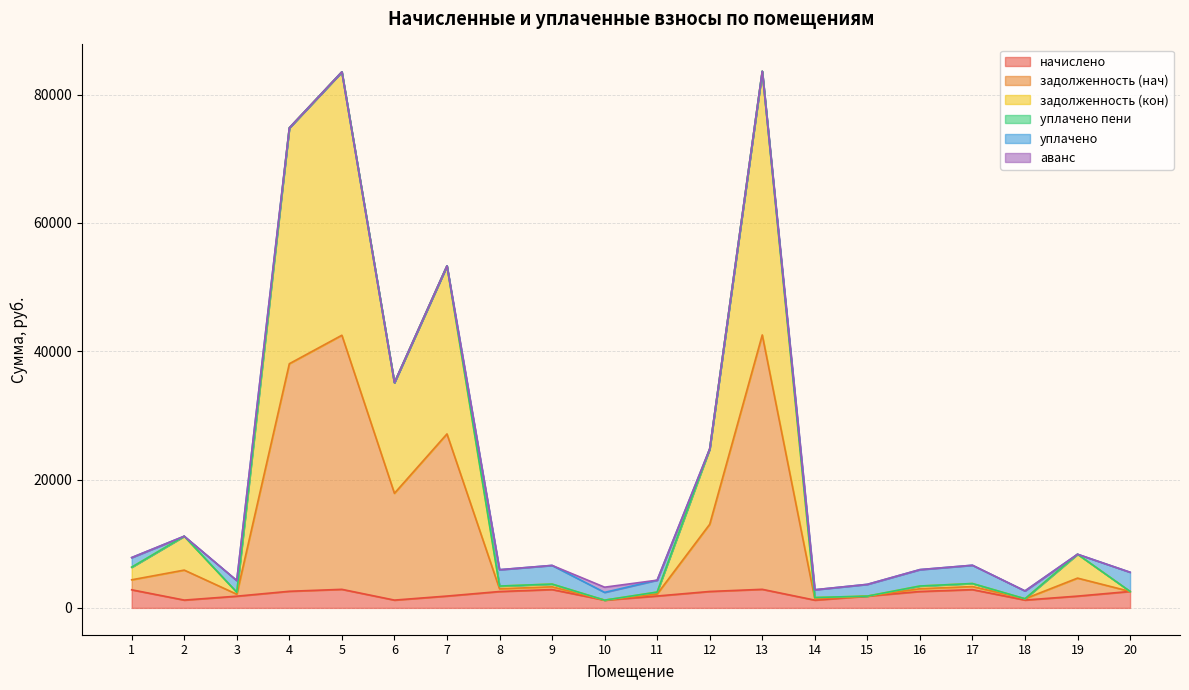

What is the highest value of the начислено series?

2893.8